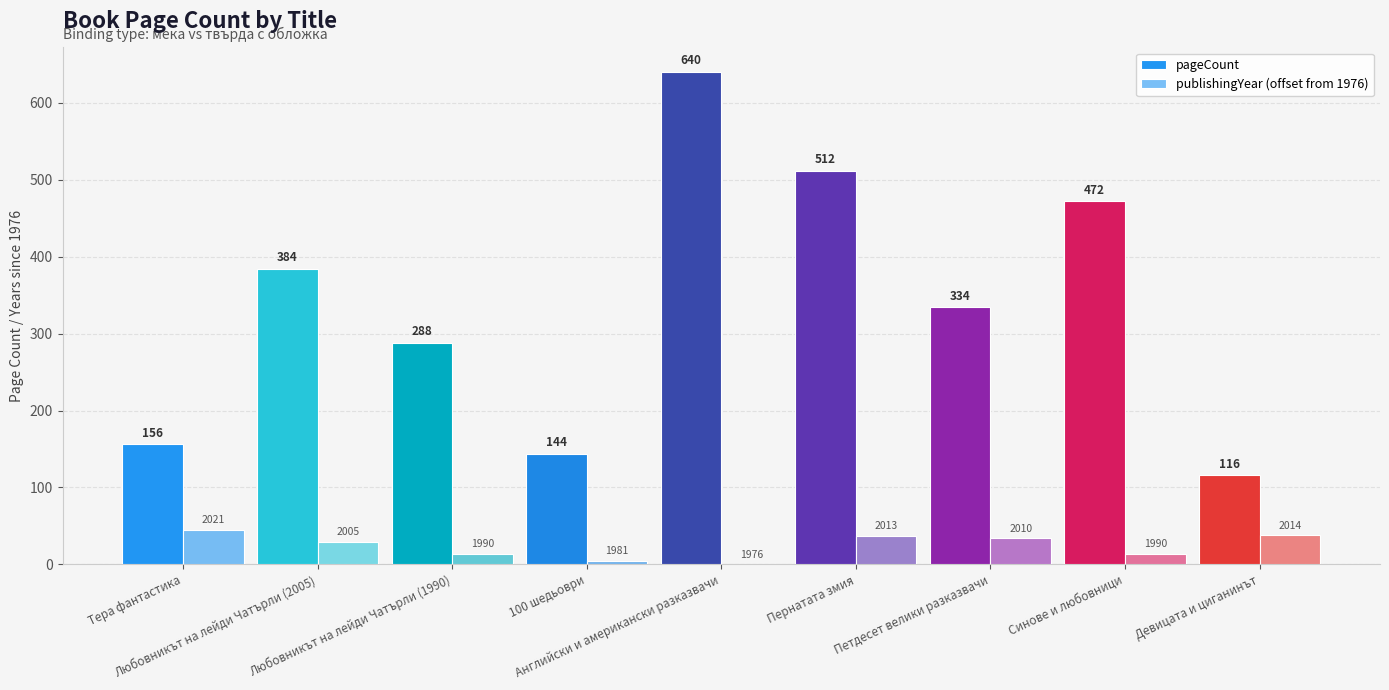

At which category is the sum across all series the highest?

Английски и американски разказвачи